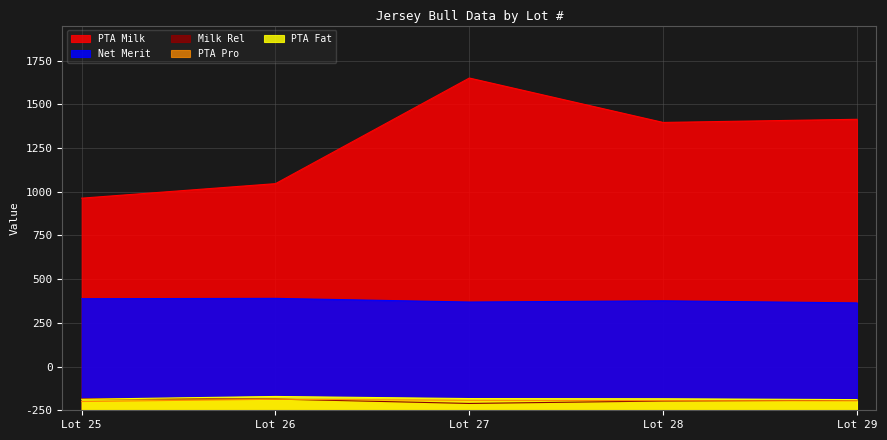

What is the sum of all PTA Pro values?

279